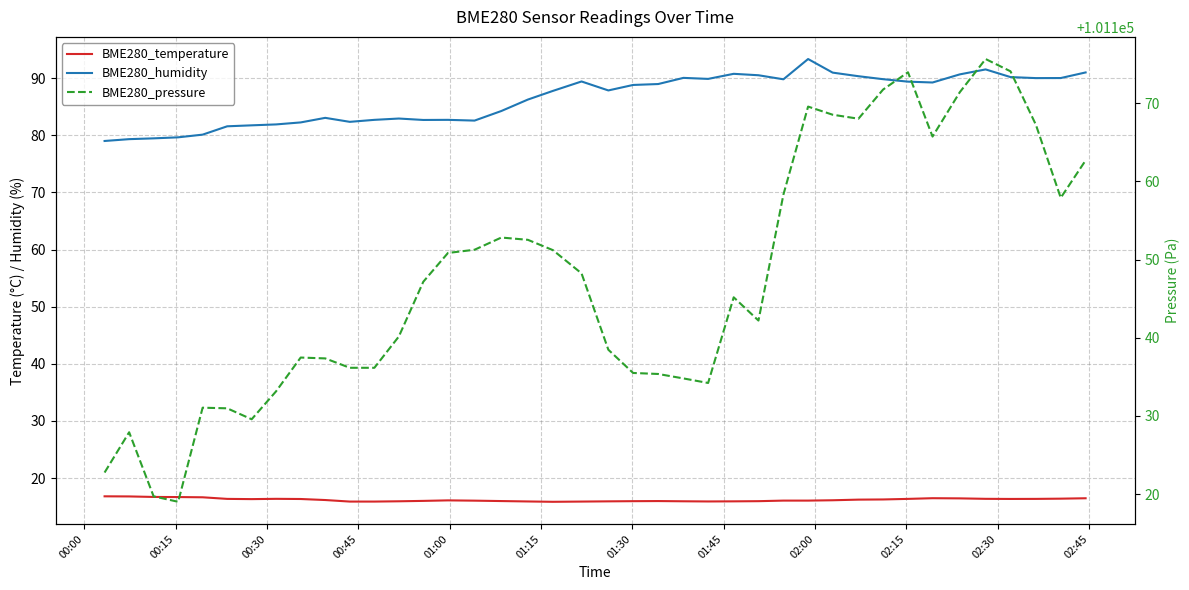

True or false: BME280_pressure has more than 1 interior local peaks.

True